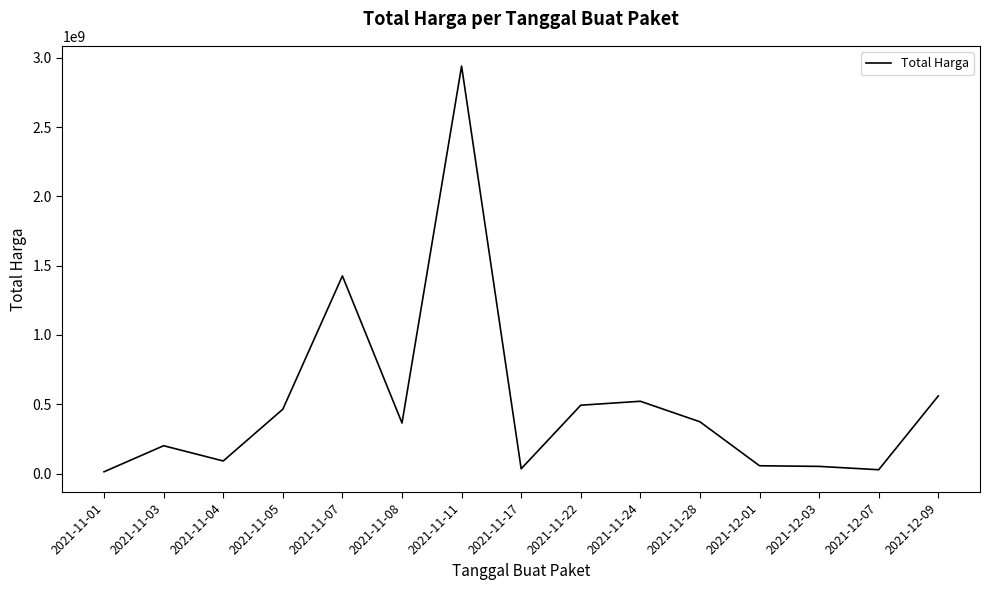

What is the maximum value shown in the chart?

2939553240